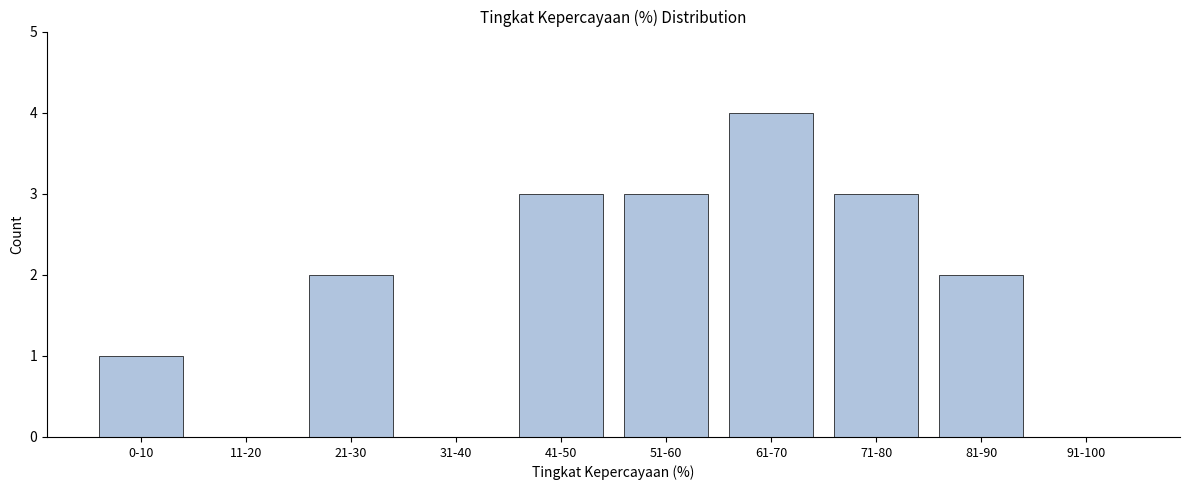

Reading right to left, transcribe all the data shown in this chart.

91-100=0	81-90=2	71-80=3	61-70=4	51-60=3	41-50=3	31-40=0	21-30=2	11-20=0	0-10=1